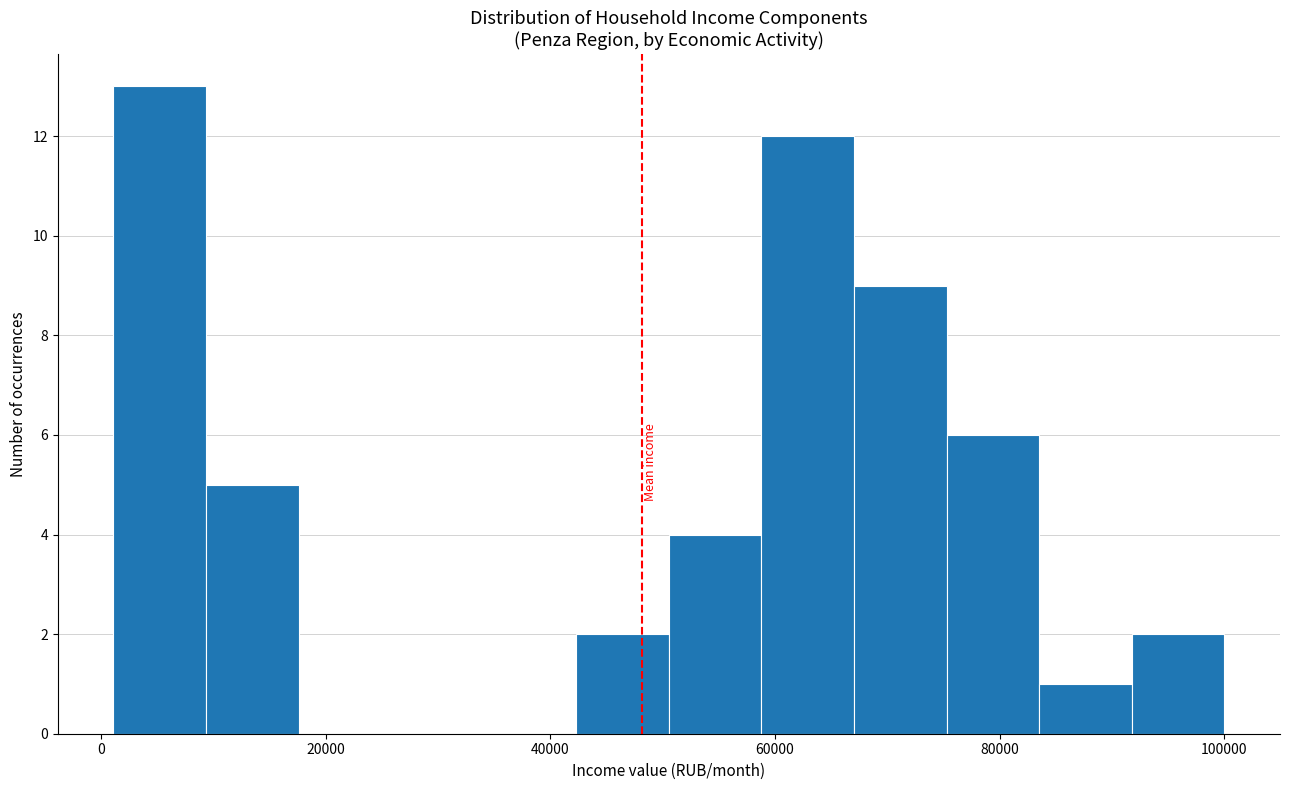

What is the height of the bar covering 42000 to 50000 on the x-axis? Neither the bar edges nor the heights are printed on the chart, so give them approximately, as read against the axes.

2